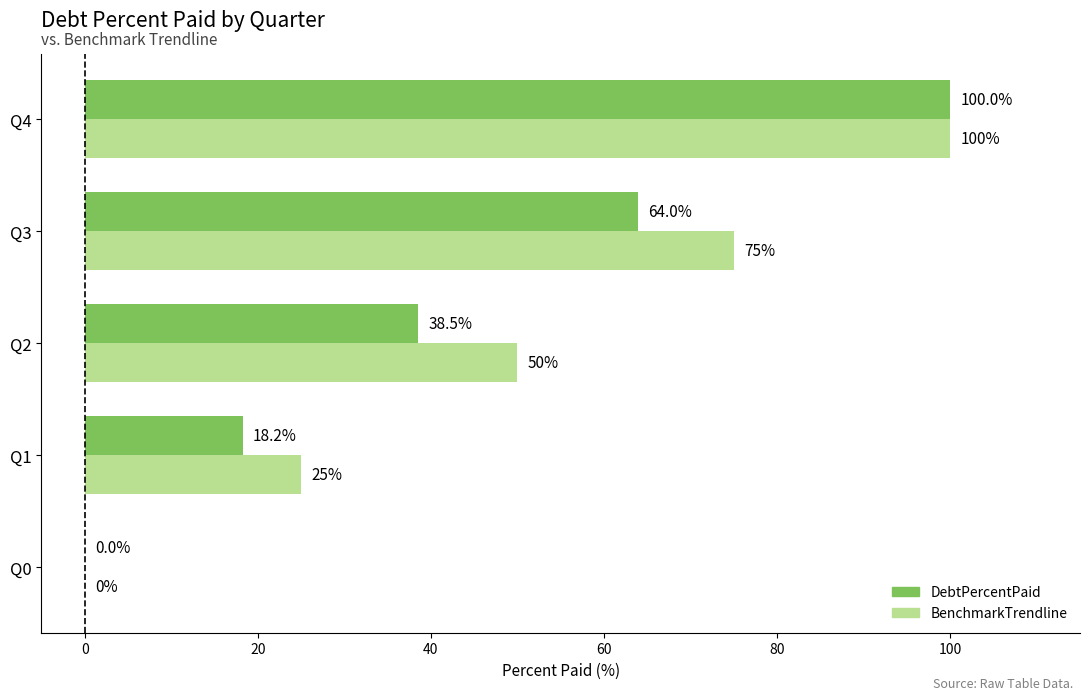

At which category is the sum across all series the highest?

Q4